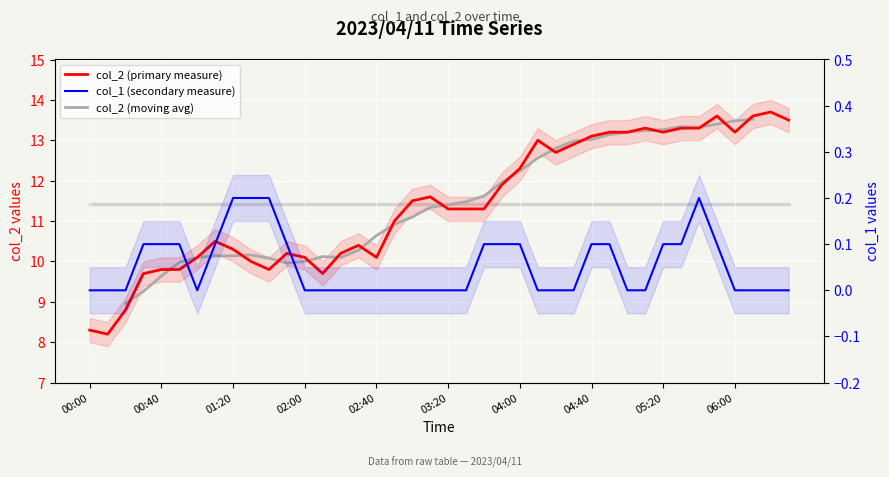

True or false: col_2 (moving avg) has a value of 13.8 at 03:20.

False